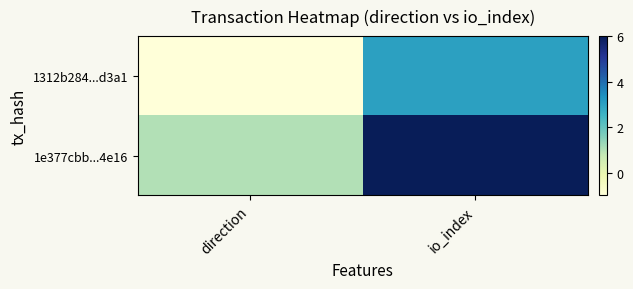

How many data points does each series have?

2